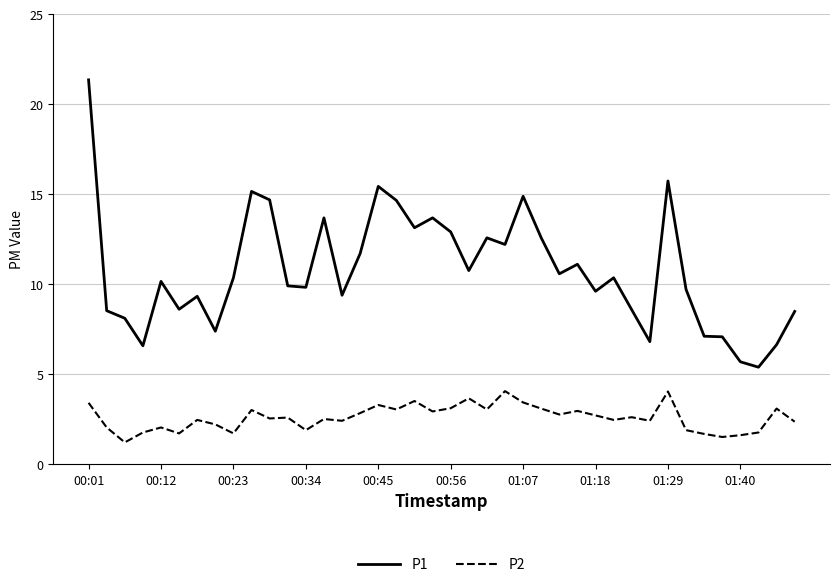

True or false: P2 and P1 intersect in this chart.

False